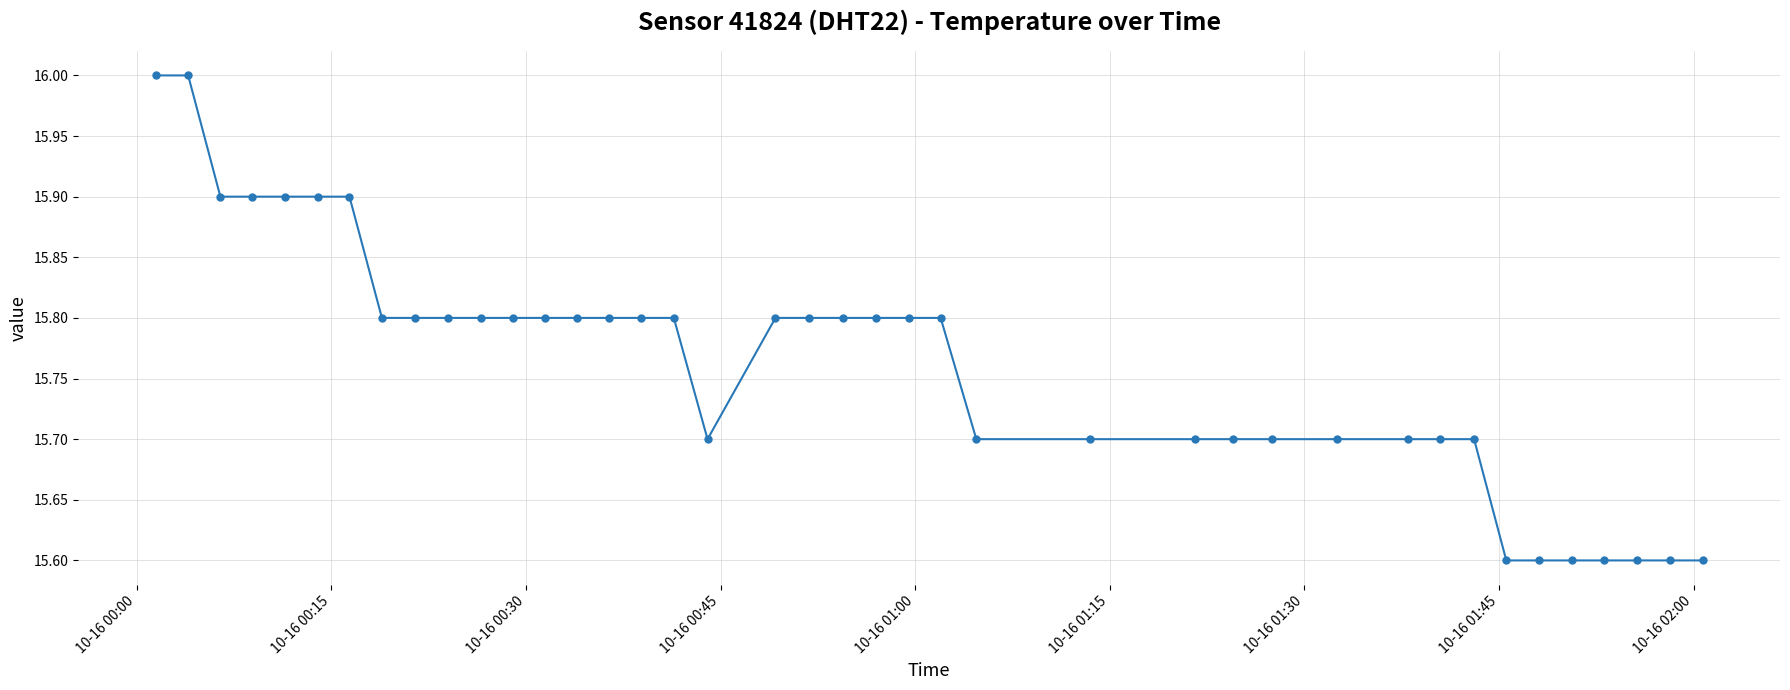

What is the sum of all values?

630.5